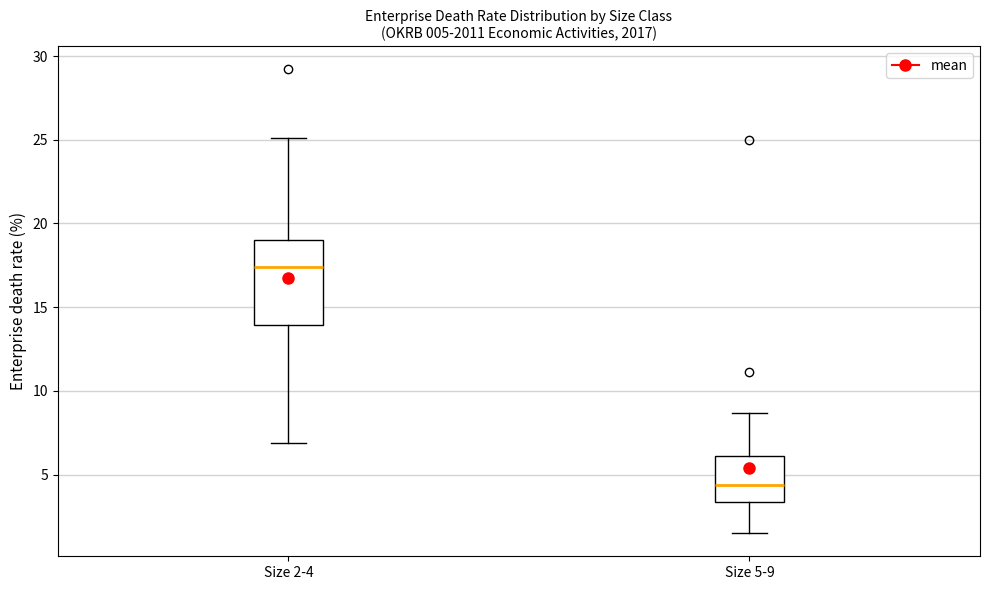

Which box is the tallest, from its lower edge to its upper edge?

Size 2-4